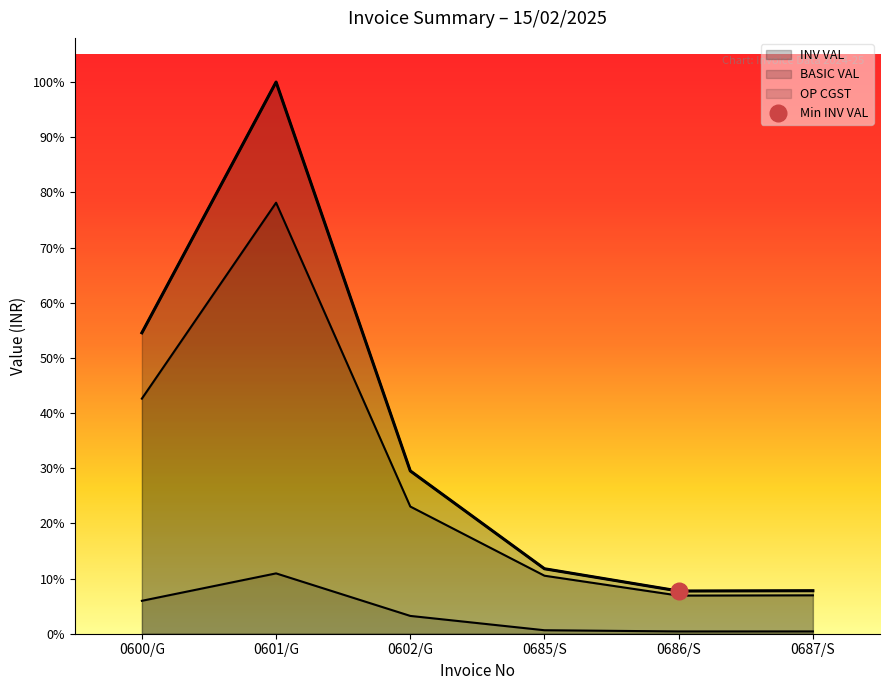

List the series in order of their peak value, highest first.

INV VAL, BASIC VAL, OP CGST